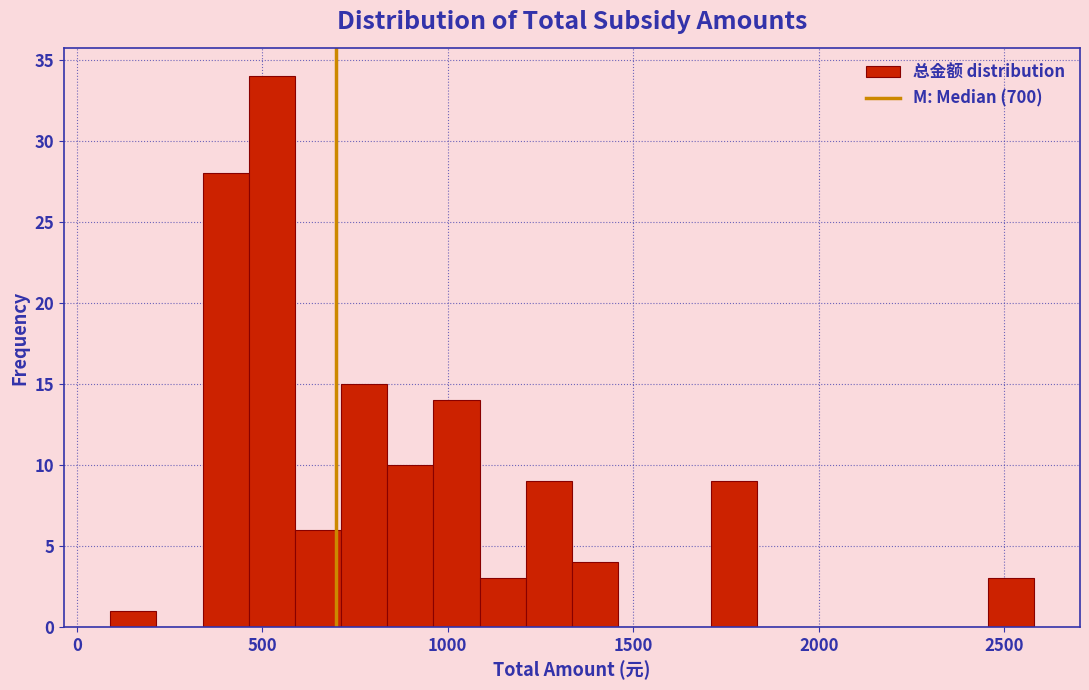

Around what value on the x-axis is the tallest bar? Give the approximate position of its centre, as read against the axis.

550